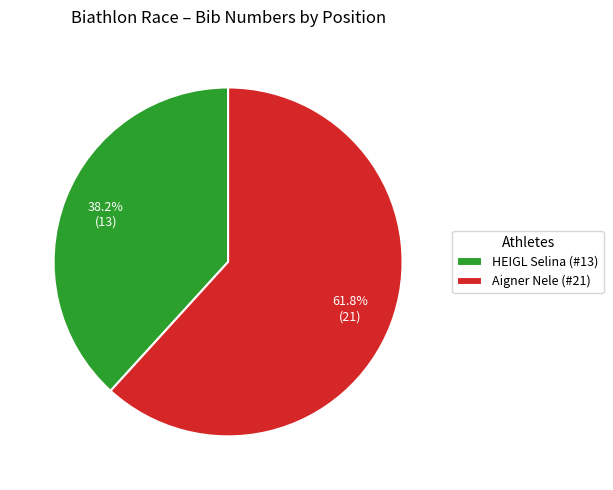

What is the ratio of the value at Aigner Nele (#21) to the value at HEIGL Selina (#13)?

1.6